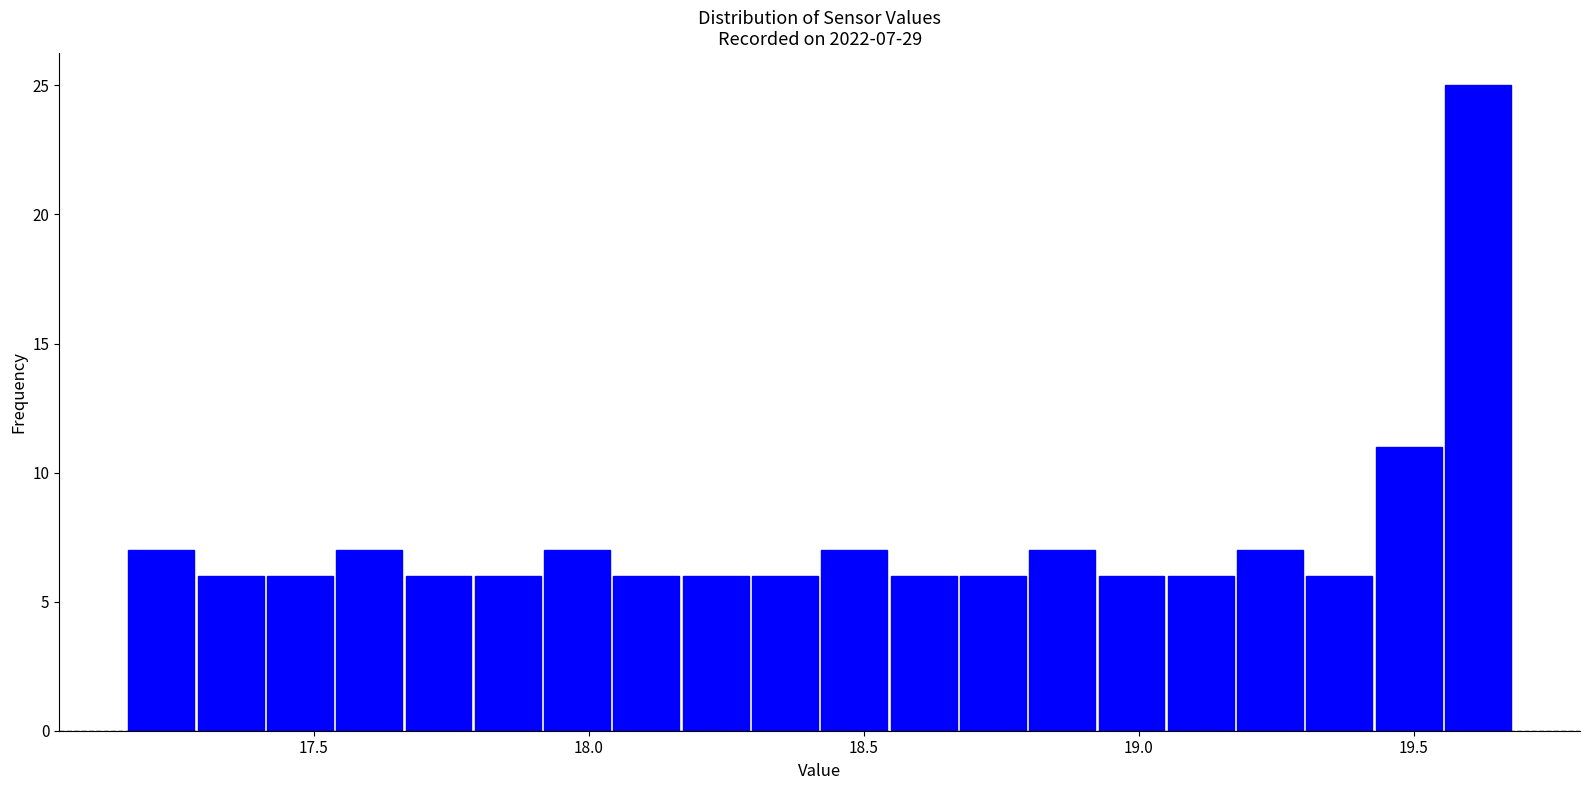

Read against the x-axis, roughly where is the centre of the tallest bar?

19.60